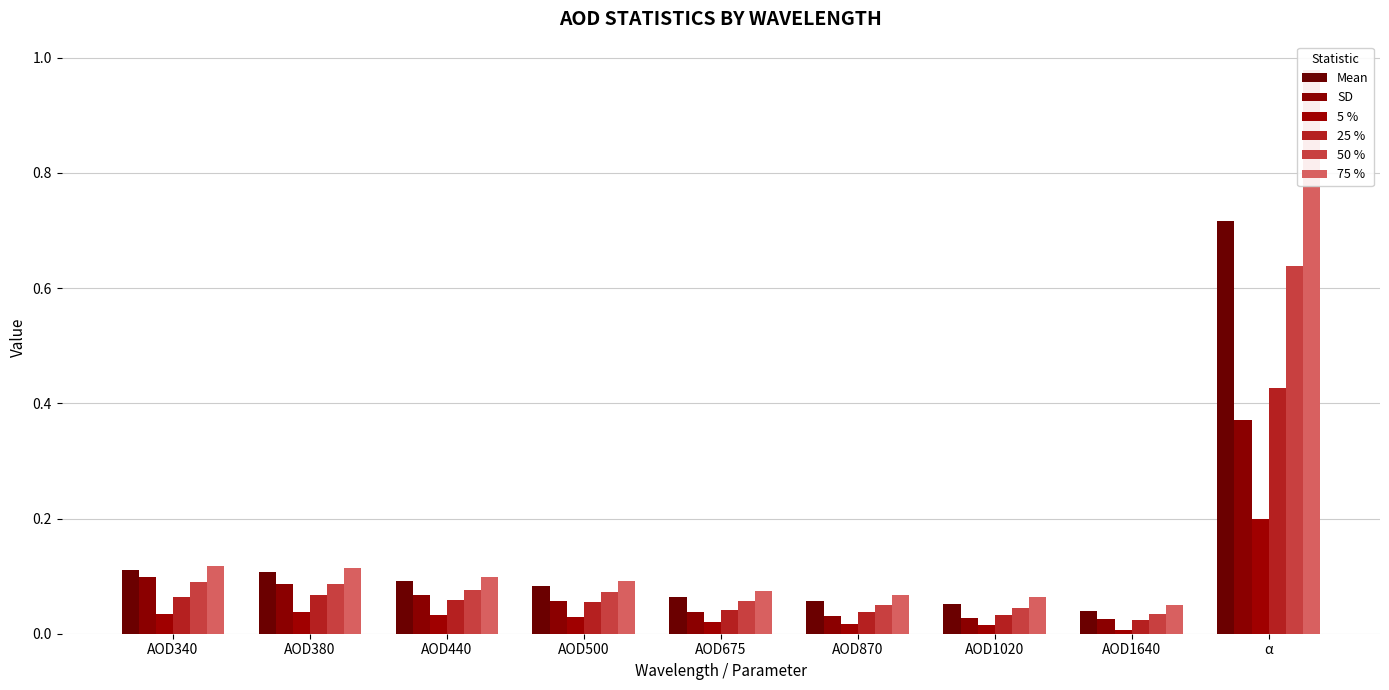

The Mean series shows 0.1 at AOD675. True or false?

True